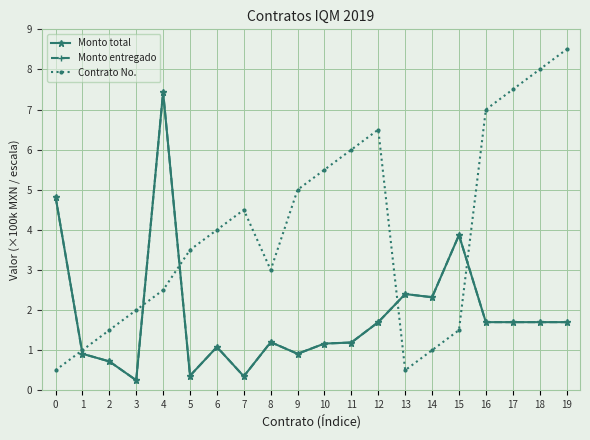

True or false: Monto total and Monto entregado intersect in this chart.

False